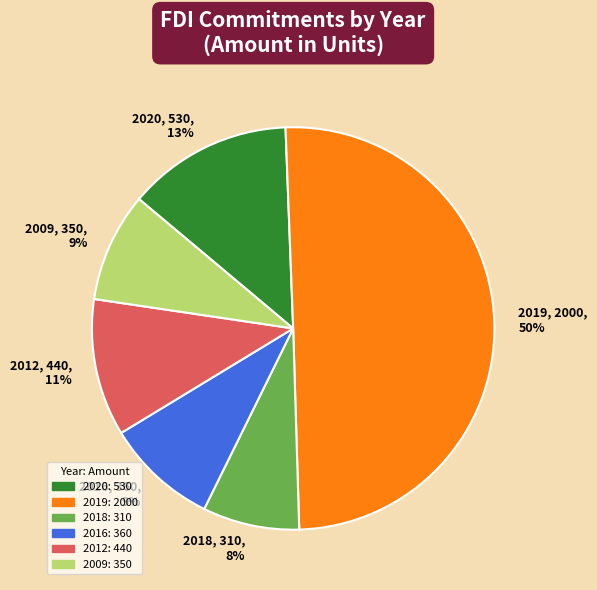

Which category accounts for the majority?

2019